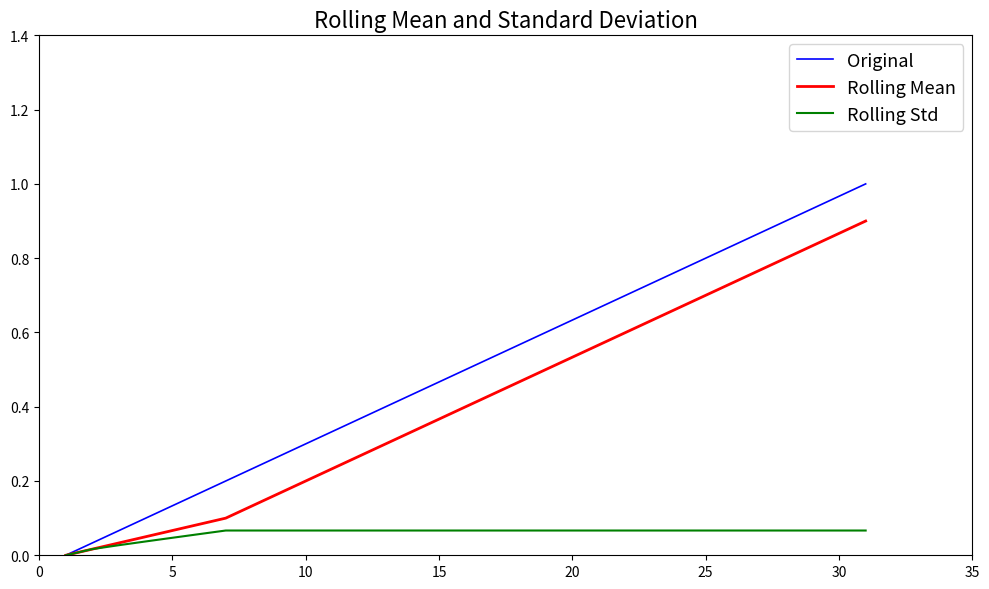

Which series has the largest total across all categories?

Original